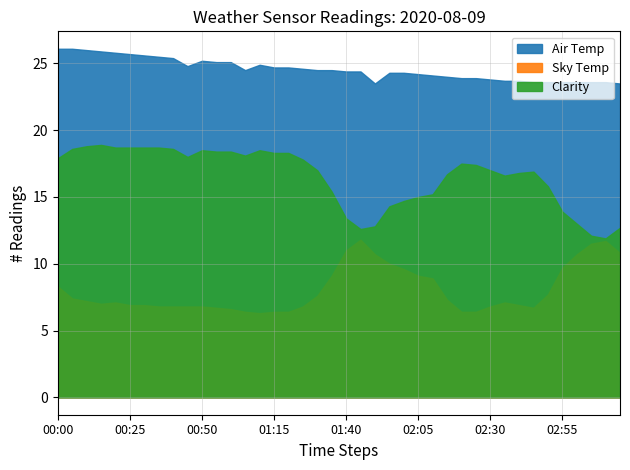

At which category is the sum across all series the highest?

00:00